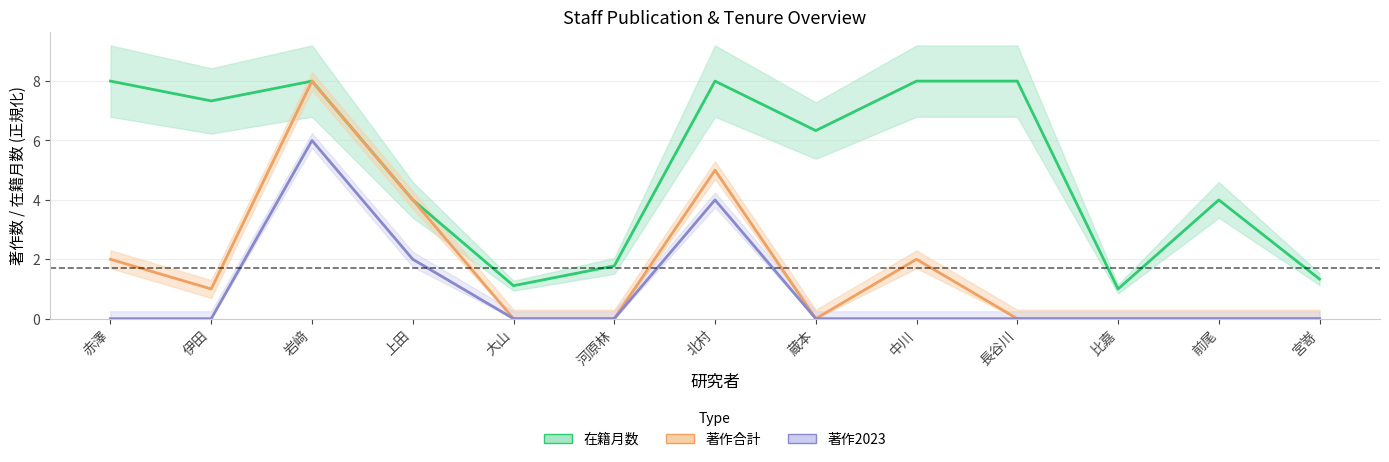

How many lines are shown in the chart?

3